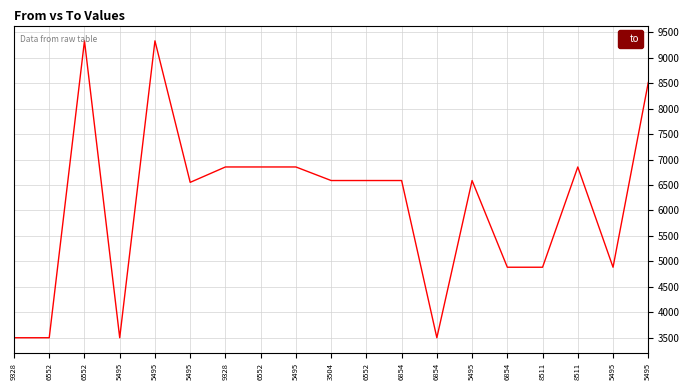

How many lines are shown in the chart?

1